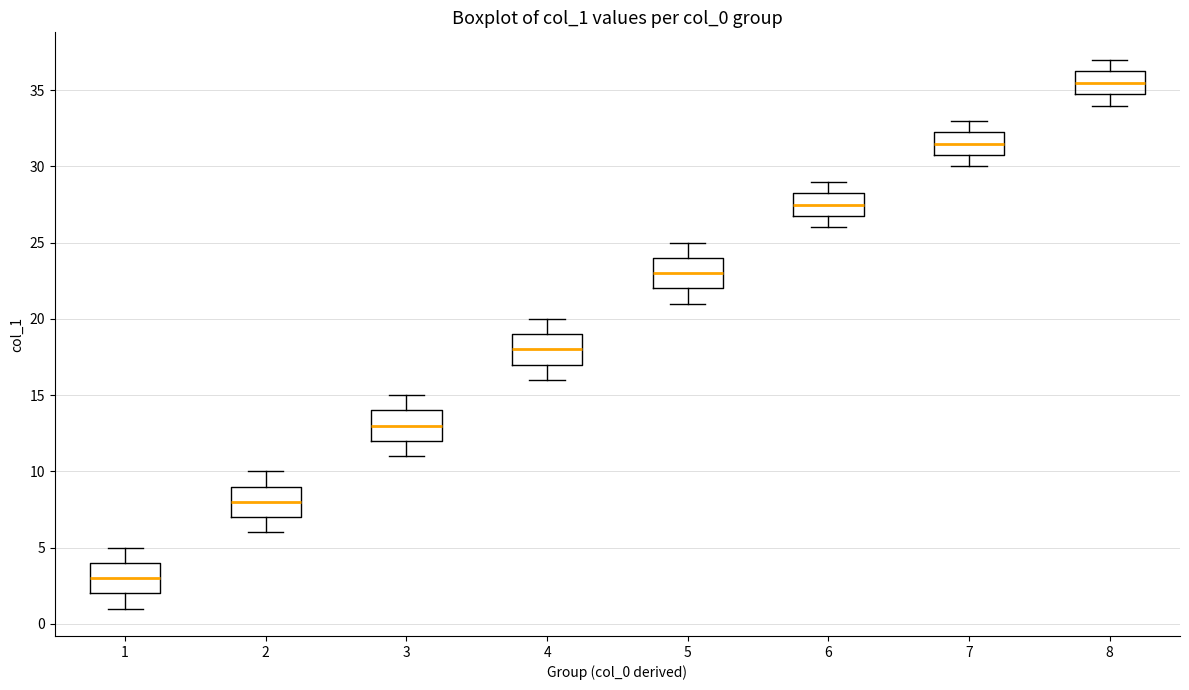

Where is the lower edge of the box at x = 5 on the y-axis? The values are not printed on the chart, so give them approximately, as read against the axis.

22.0